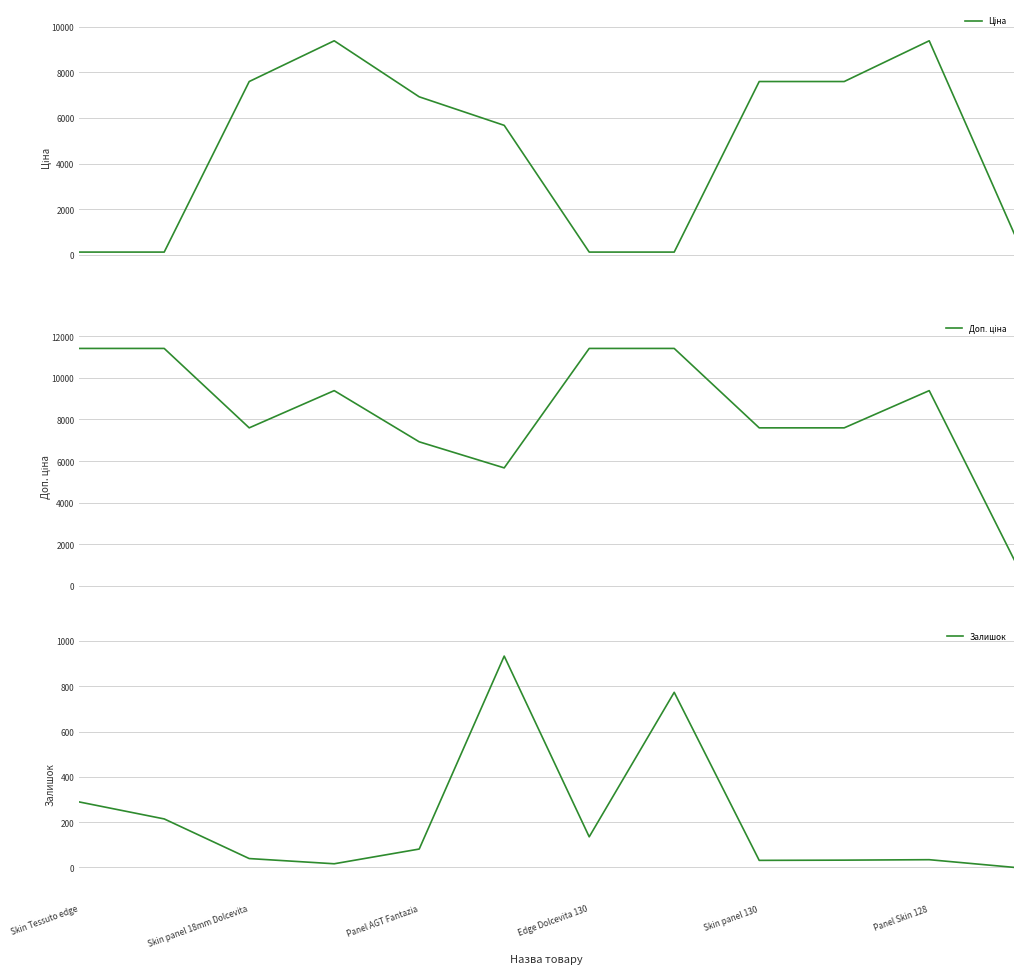

Is it true that Залишок equals 133.4 at Skin panel 18mm Dolcevita?

False